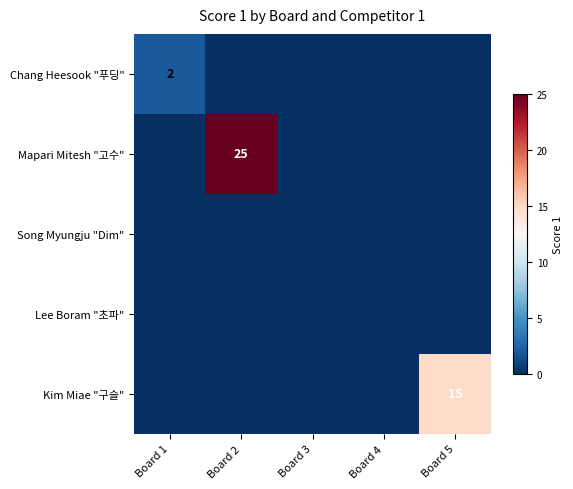

The Mapari Mitesh "고수" series shows 25 at Board 2. True or false?

True